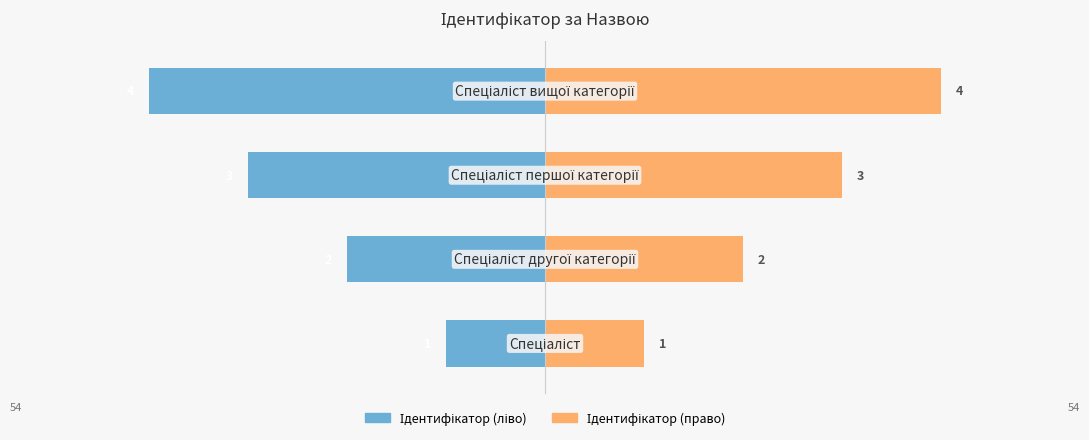

The value of Ідентифікатор (ліво) at 0 is -6. True or false?

False